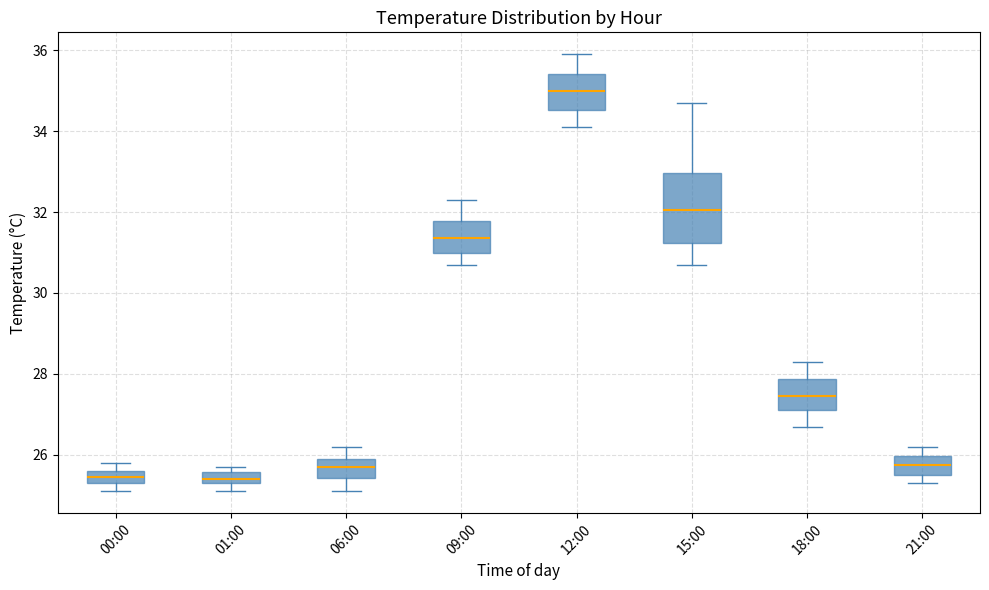

Which box's median line is the highest?

12:00